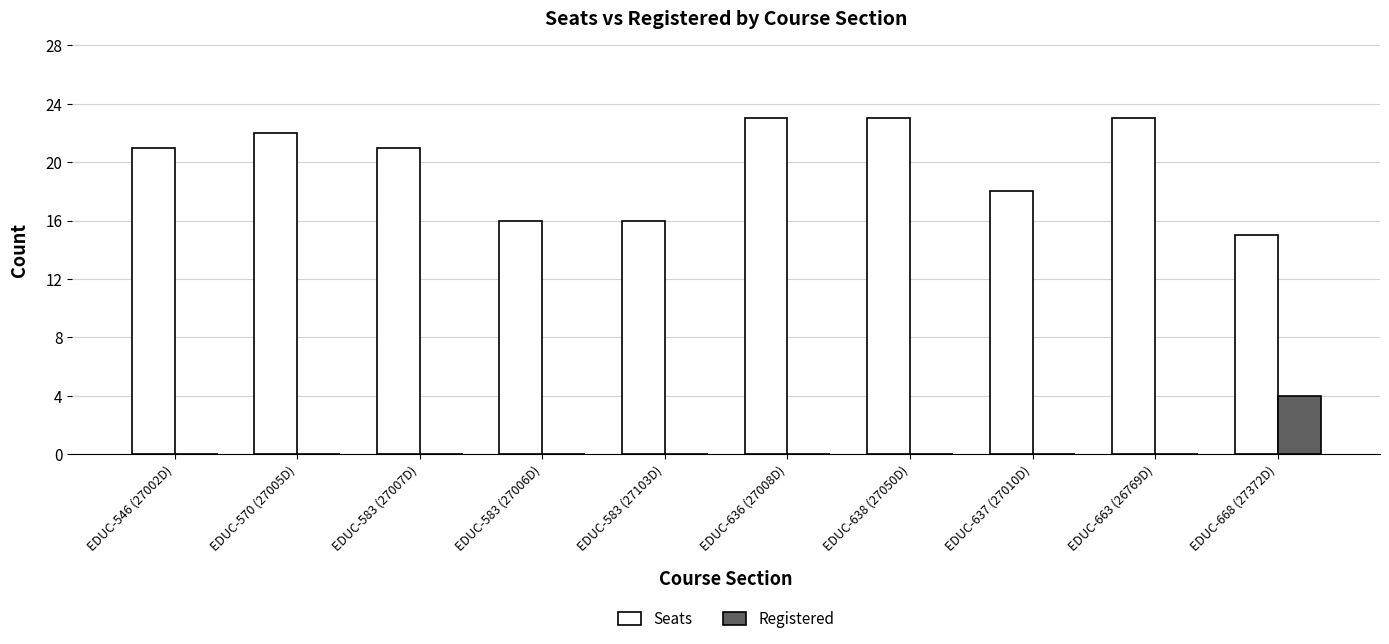

Which series has the largest range (max minus min)?

Seats